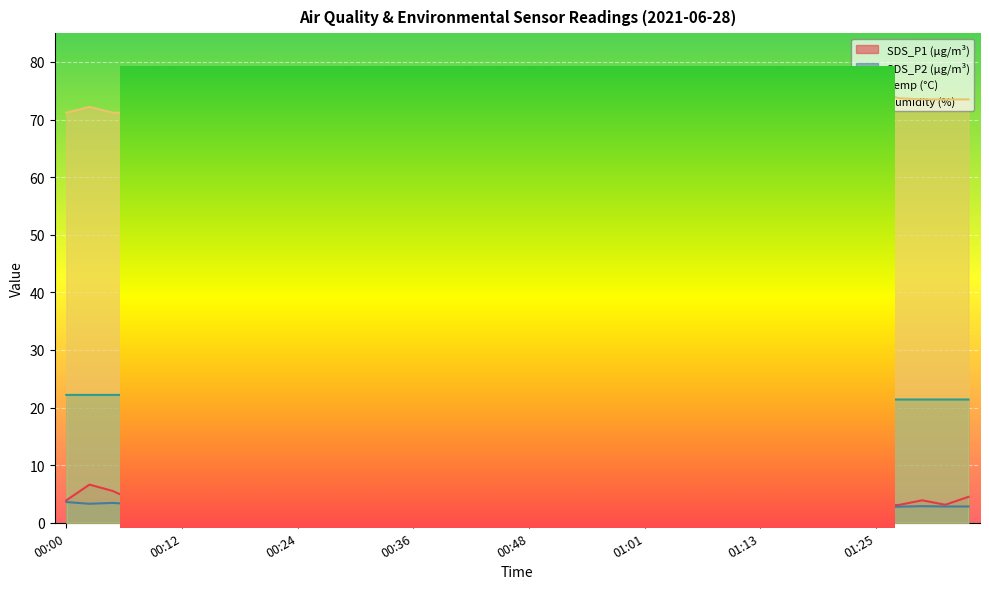

True or false: Humidity and SDS_P2 intersect in this chart.

False